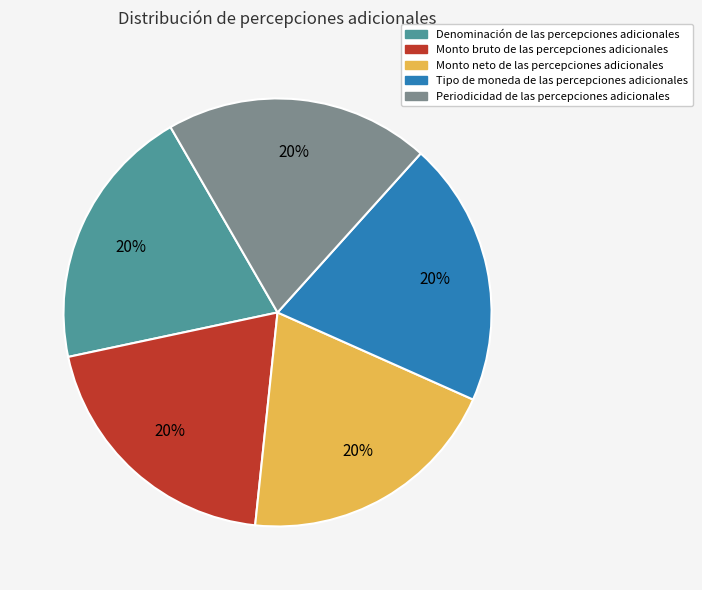

To the nearest percent, what is the average slice percentage?

20%